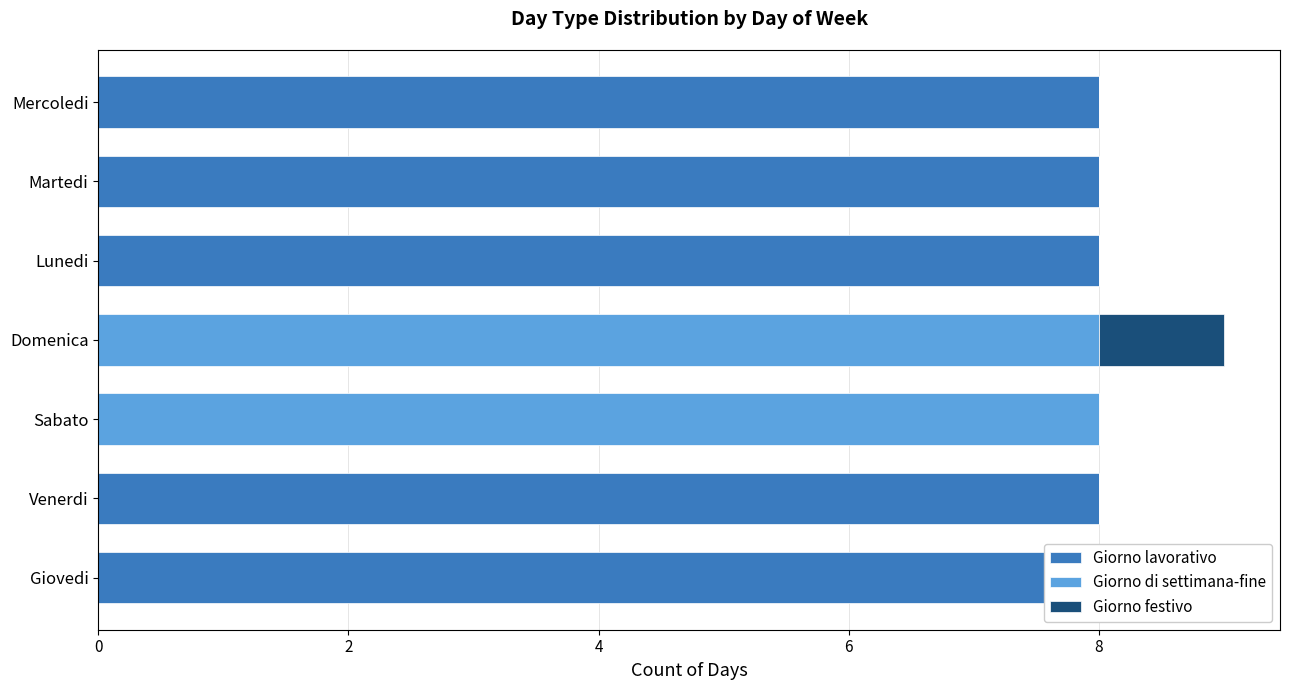

What is the difference between the maximum and second lowest values in the Giorno di settimana-fine series?

8